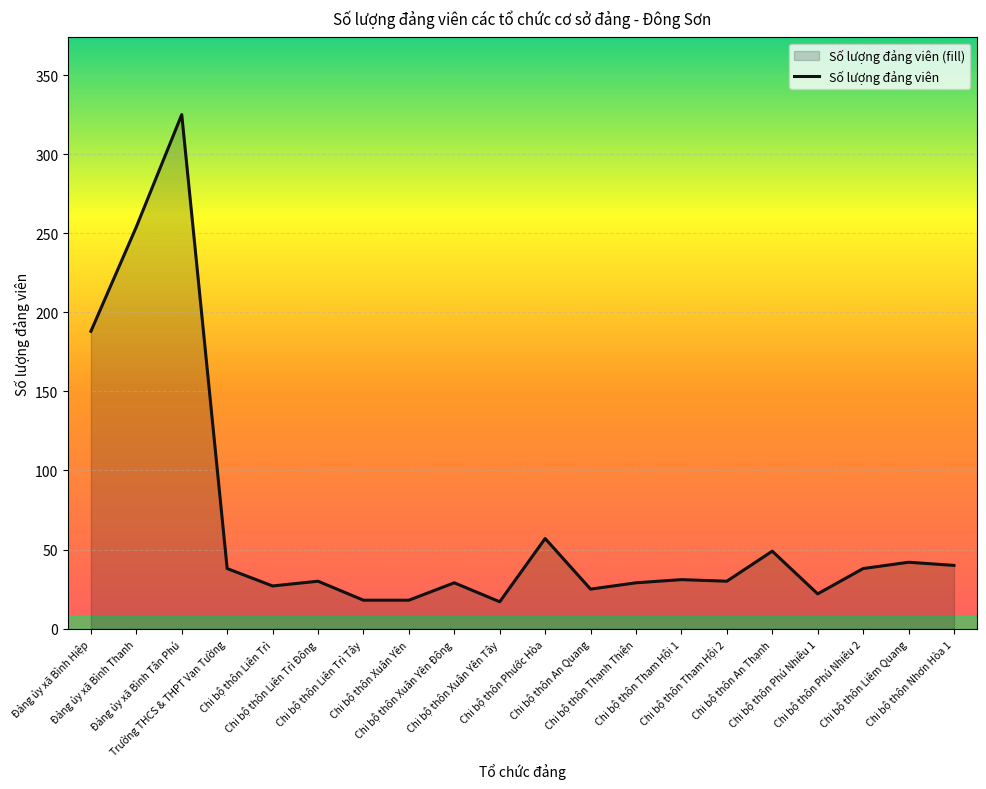

True or false: the data has more than 0 interior local peaks.

True